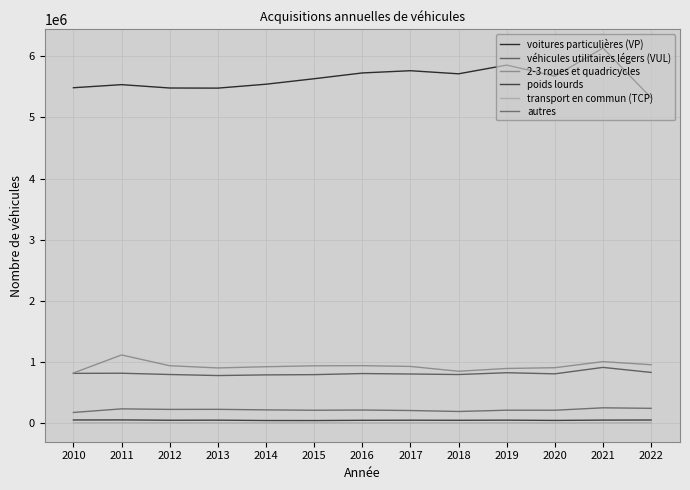

Reading left to right, what are all the values shown in this chart?

voitures particulières (VP): 5485082	5535606	5480632	5478690	5542547	5632083	5726790	5763309	5712659	5855065	5673976	6134019	5320980
véhicules utilitaires légers (VUL): 815935	818184	797143	780251	790883	795092	812872	805391	796938	826308	808219	913426	831116
2-3 roues et quadricycles: 822120	1117111	940767	904701	924365	939626	941775	929303	850207	896071	908468	1007690	957316
poids lourds: 53921	54920	49778	50817	45249	44735	48695	50269	48968	51211	46737	52041	53263
transport en commun (TCP): 6841	6595	6578	5920	5925	6306	5658	6001	5466	6446	4942	6572	8029
autres: 176850	235615	227004	227937	218972	213095	216527	208708	192838	213754	213389	252827	244468